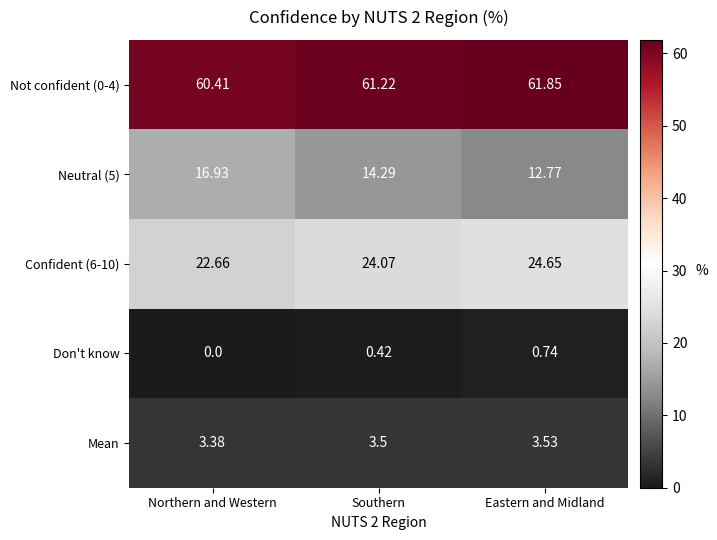

Is the value of Confident (6-10) at Northern and Western greater than the value of Neutral (5) at Northern and Western?

Yes